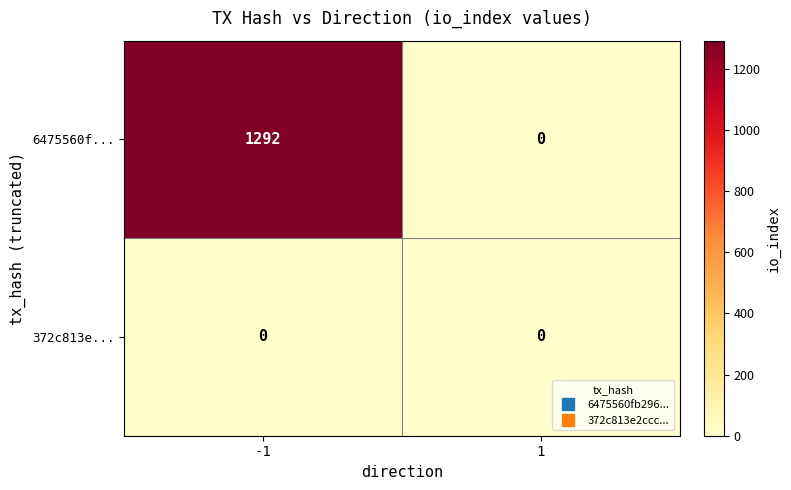

How many data points in 6475560f... are less than 1292?

1